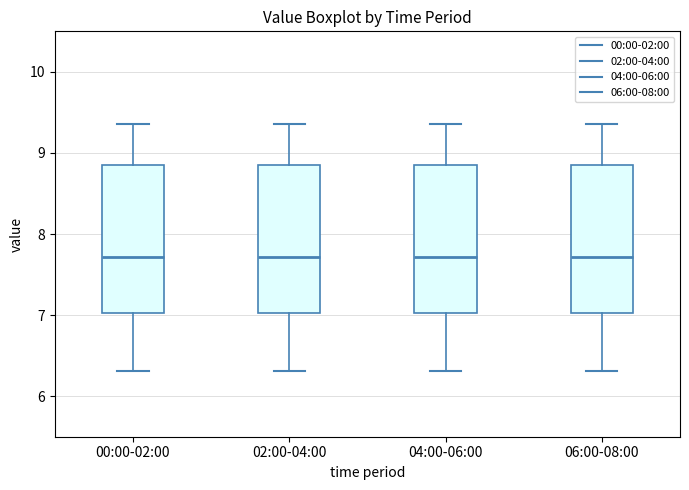

Reading left to right, transcribe this box plot: for each box, give where its median line is, the range the box spans, and where its two whiskers end, as read against the y-axis. The values are not printed on the chart, so give them approximately, as read against the axis.

00:00-02:00: median 7.7, box 7.0 to 8.9, whiskers 6.3 to 9.4
02:00-04:00: median 7.7, box 7.0 to 8.9, whiskers 6.3 to 9.4
04:00-06:00: median 7.7, box 7.0 to 8.9, whiskers 6.3 to 9.4
06:00-08:00: median 7.7, box 7.0 to 8.9, whiskers 6.3 to 9.4